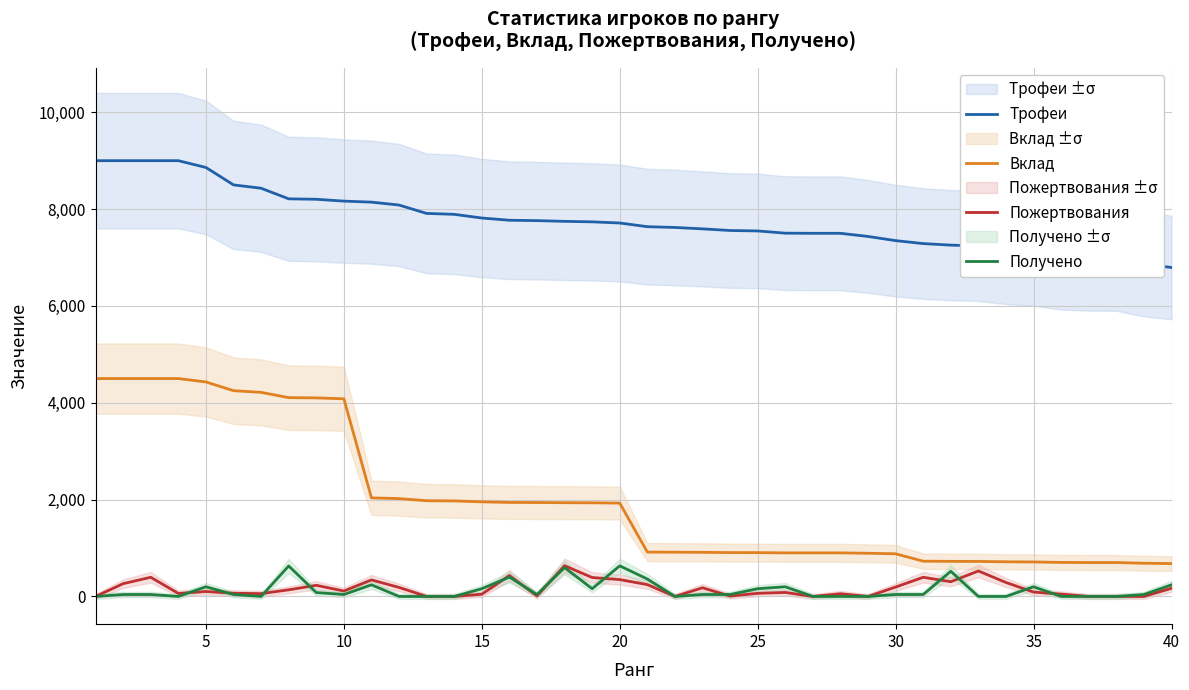

Reading left to right, list all the values displayed in this chart.

Трофеи: 9000	9000	9000	9000	8860	8500	8431	8212	8203	8165	8144	8084	7911	7892	7816	7770	7762	7747	7737	7713	7637	7621	7592	7558	7549	7503	7500	7500	7435	7349	7288	7256	7239	7162	7123	7030	7002	7000	6865	6794
Вклад: 4500	4500	4500	4500	4430	4250	4215	4106	4101	4082	2036	2021	1977	1973	1954	1942	1940	1936	1934	1928	916	914	911	906	905	900	900	900	892	881	728	725	723	716	712	703	700	700	686	679
Пожертвования: 0	264	396	62	102	66	58	137	230	112	342	186	0	0	46	432	10	635	391	348	245	0	179	8	64	82	0	56	0	194	396	304	526	288	90	48	0	0	0	170
Получено: 0	40	40	0	200	40	0	630	80	40	240	0	0	0	160	400	40	596	160	632	360	0	40	40	160	200	0	0	0	40	40	520	0	0	200	0	0	0	40	240